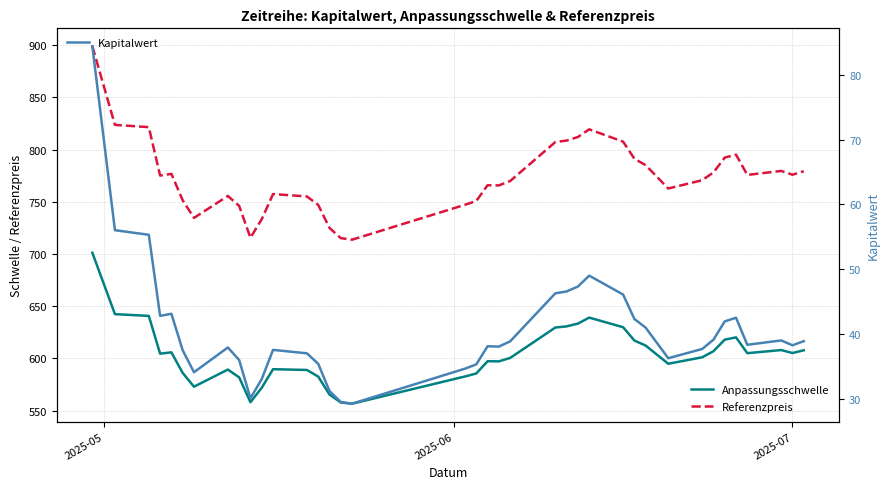

What is the difference between the maximum and minimum values in the Referenzpreis series?

185.2